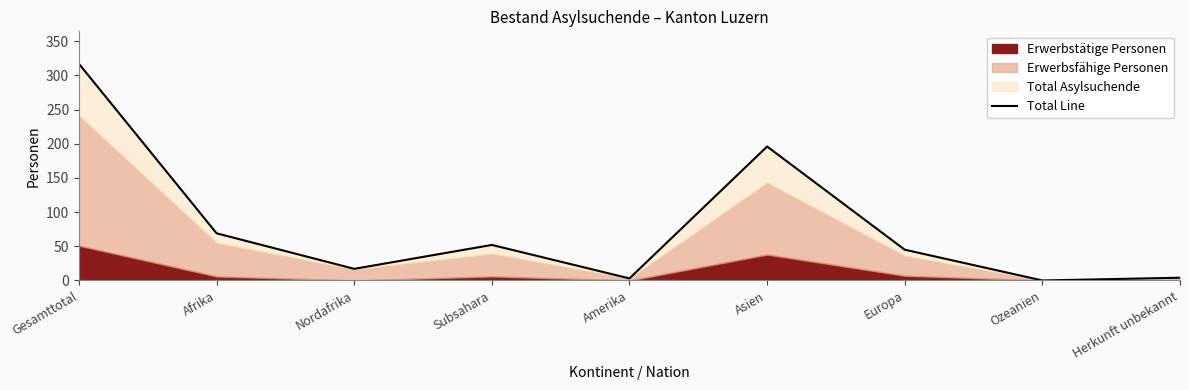

Rank the categories by value from lowest to highest.

Ozeanien, Amerika, Herkunft unbekannt, Nordafrika, Europa, Subsahara, Afrika, Asien, Gesamttotal